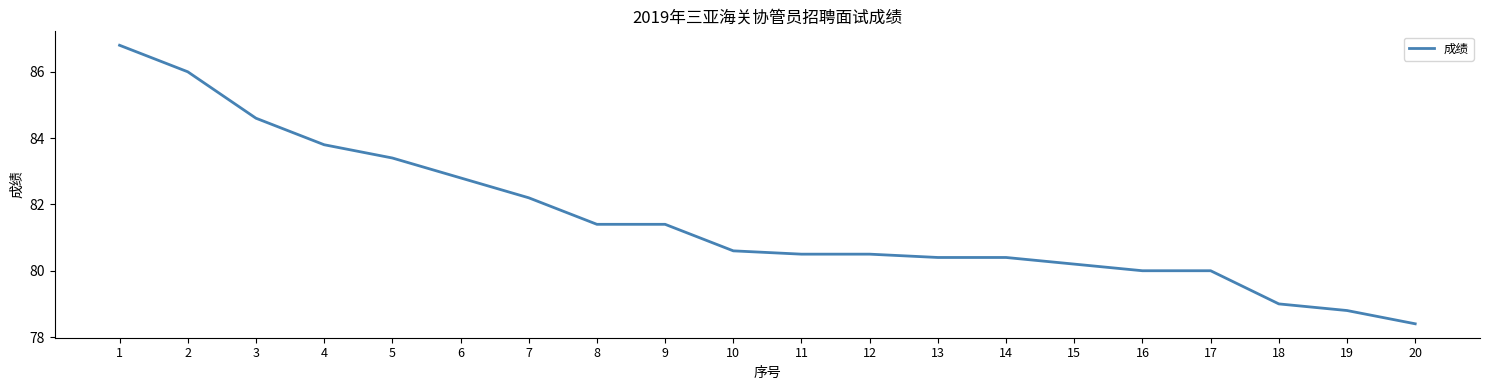

What is the difference between the second highest and second lowest values?

7.2